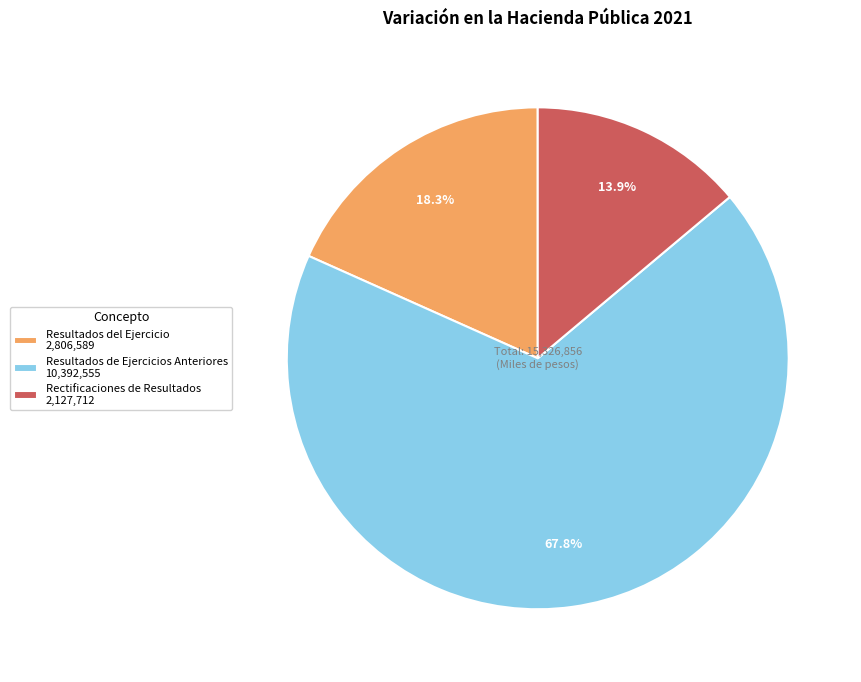

Which category has the biggest portion of the pie?

Resultados de Ejercicios Anteriores 10,392,555